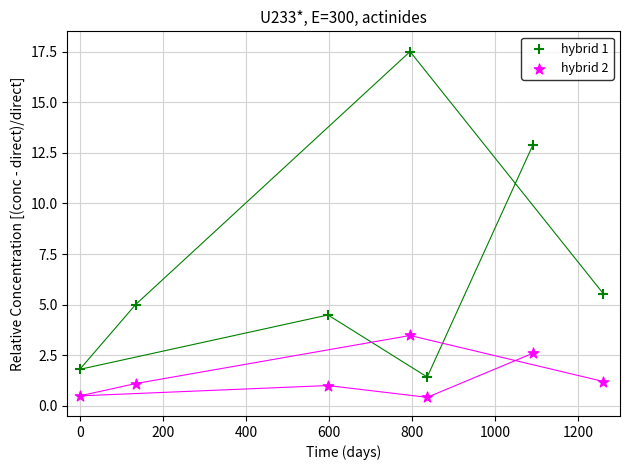

Which series has the largest Y range (max minus min)?

hybrid 1